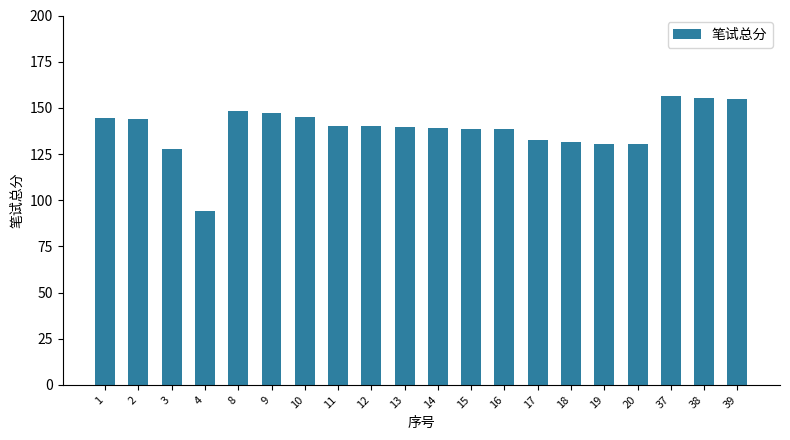

What is the greatest value displayed?

156.4